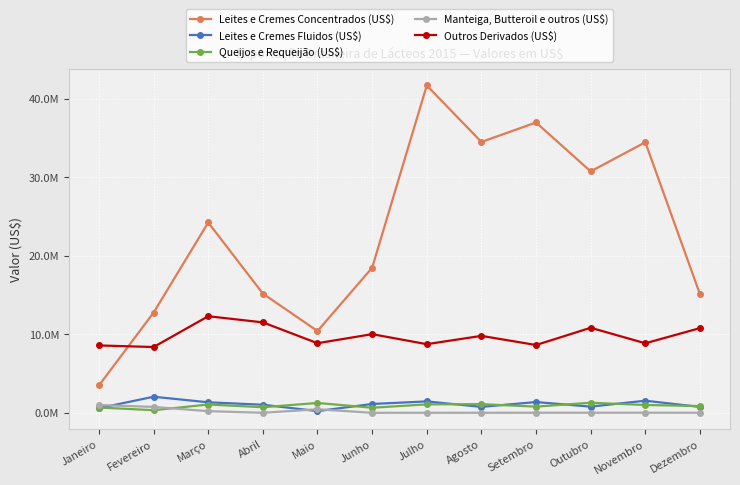

How many times do Queijos e Requeijão (US$) and Manteiga, Butteroil e outros (US$) cross each other?

1